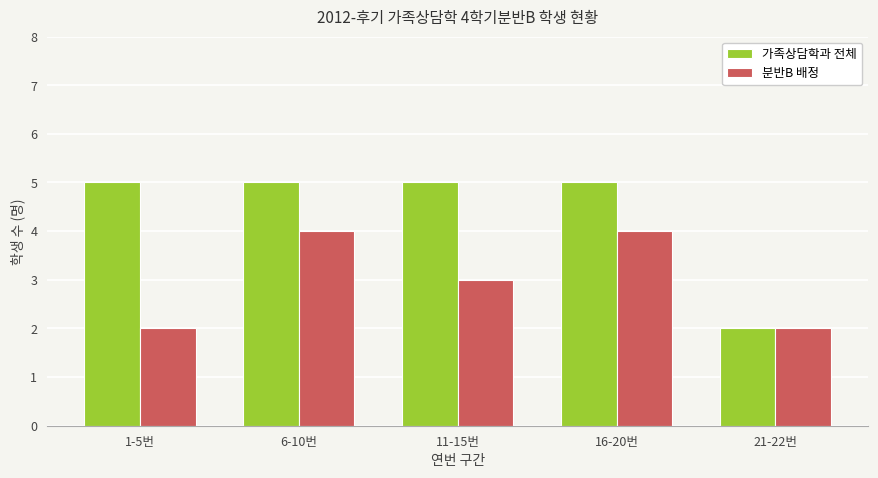

What is the total value across all series at 21-22번?

4